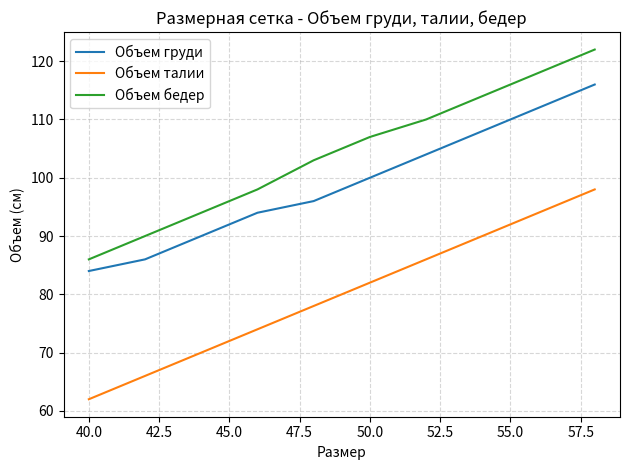

Rank the series by their maximum value, from lowest to highest.

Объем талии, Объем груди, Объем бедер